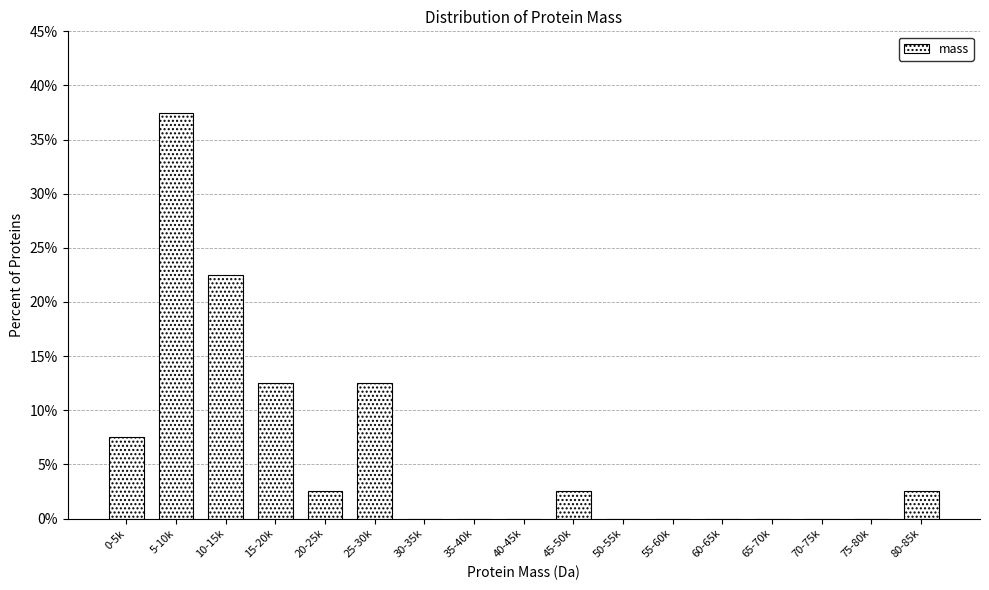

Reading left to right, what are all the values shown in this chart?

0-5k=7.5	5-10k=37.5	10-15k=22.5	15-20k=12.5	20-25k=2.5	25-30k=12.5	30-35k=0.0	35-40k=0.0	40-45k=0.0	45-50k=2.5	50-55k=0.0	55-60k=0.0	60-65k=0.0	65-70k=0.0	70-75k=0.0	75-80k=0.0	80-85k=2.5